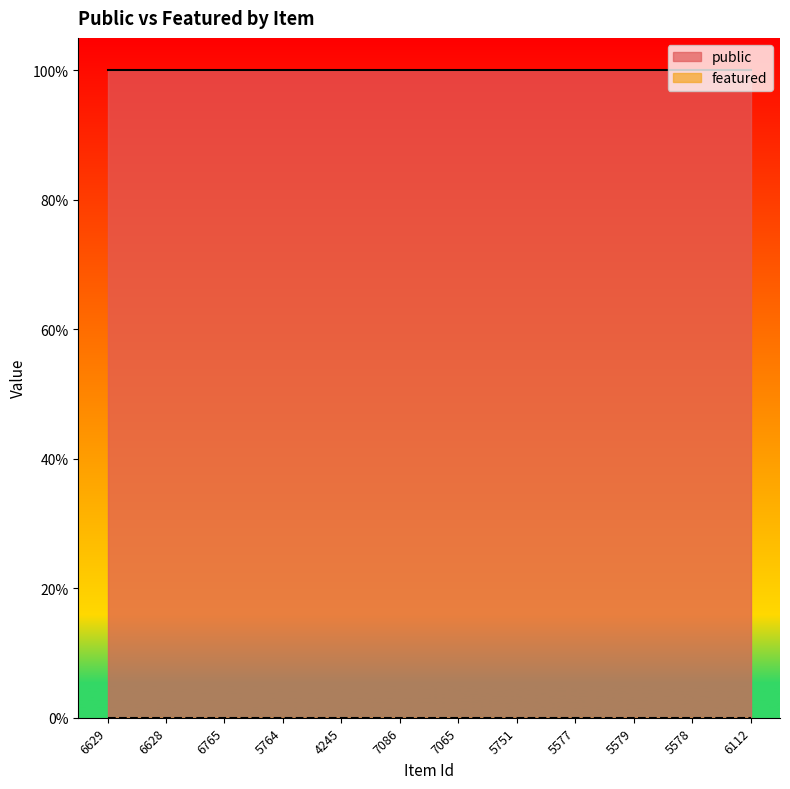

What are all the series names shown in the legend?

public, featured